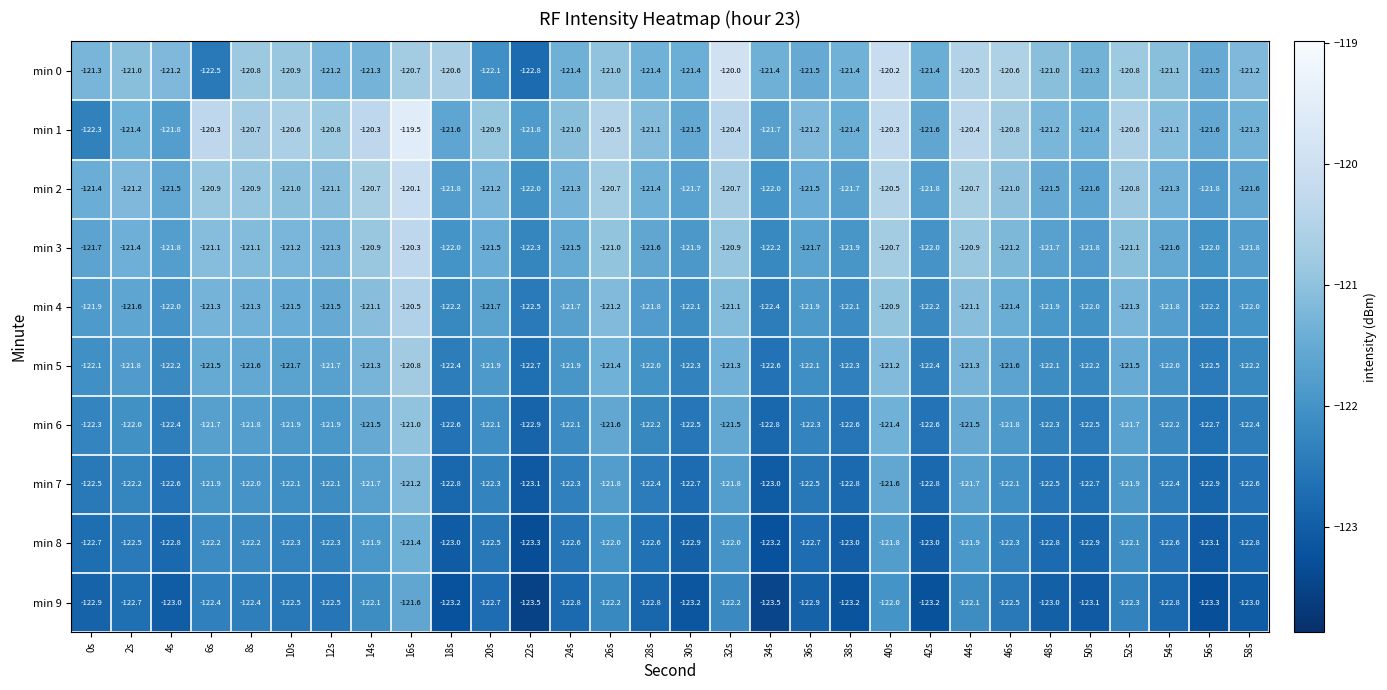

How many distinct data groups are displayed?

10